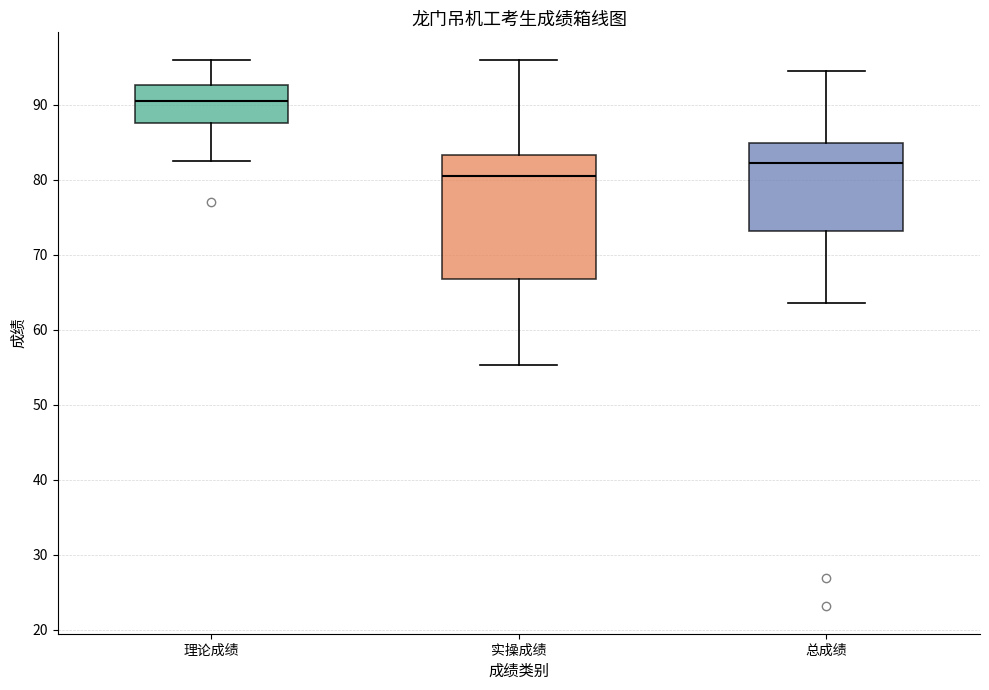

Reading left to right, read every box against the y-axis: the position of its median line, the range the box covers, and the ends of its whiskers. The values are not printed on the chart, so give them approximately, as read against the axis.

理论成绩: median 91, box 88 to 93, whiskers 83 to 96
实操成绩: median 81, box 67 to 83, whiskers 55 to 96
总成绩: median 82, box 73 to 85, whiskers 64 to 95